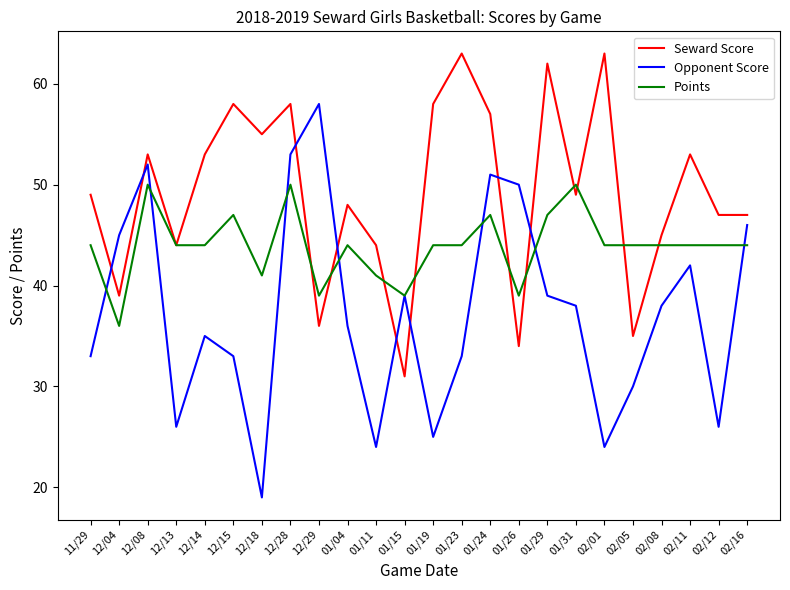

Which series ends up on top after the final intersection of Seward Score and Opponent Score?

Seward Score